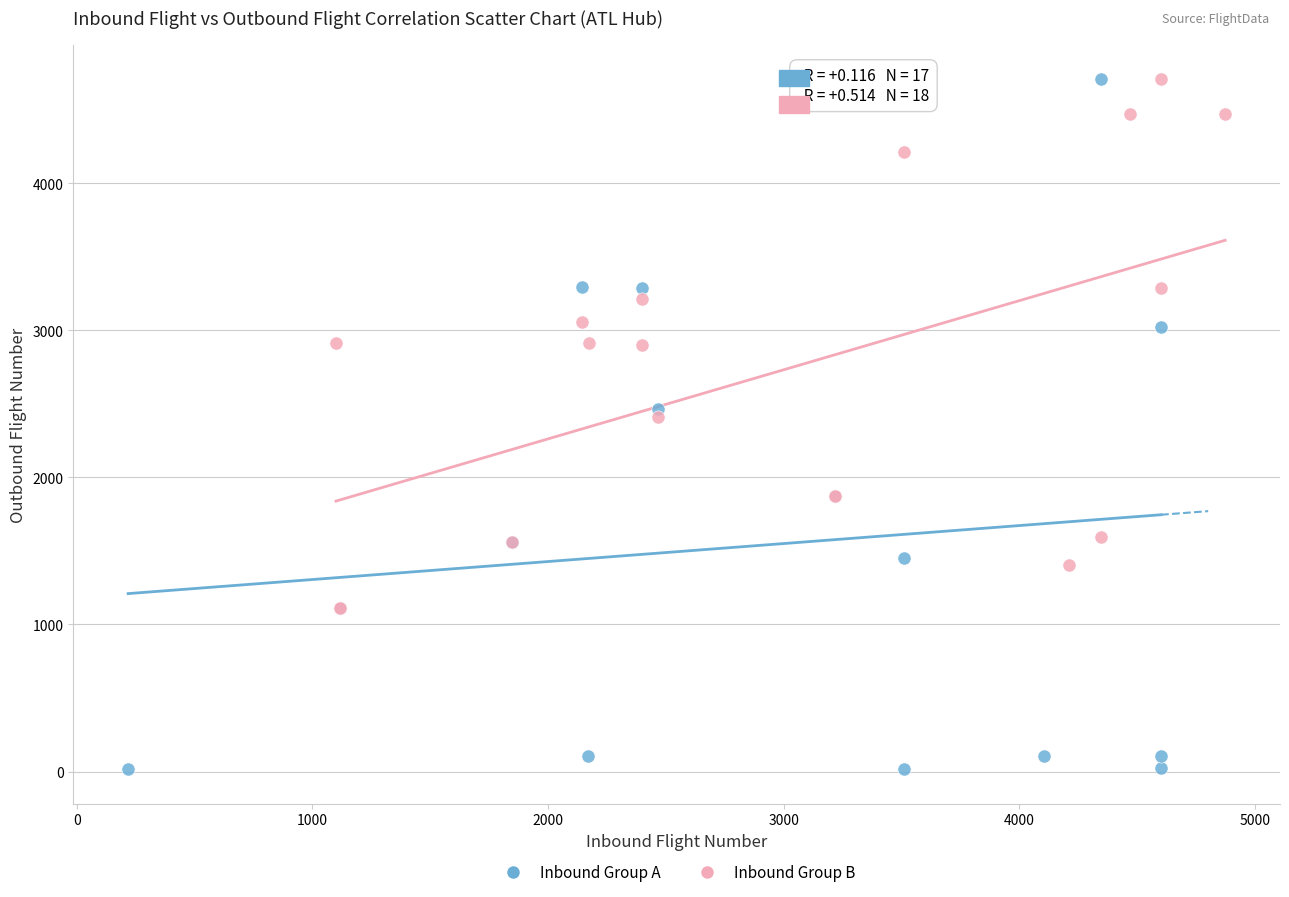

Which series has the widest spread of Y values?

Inbound Group A